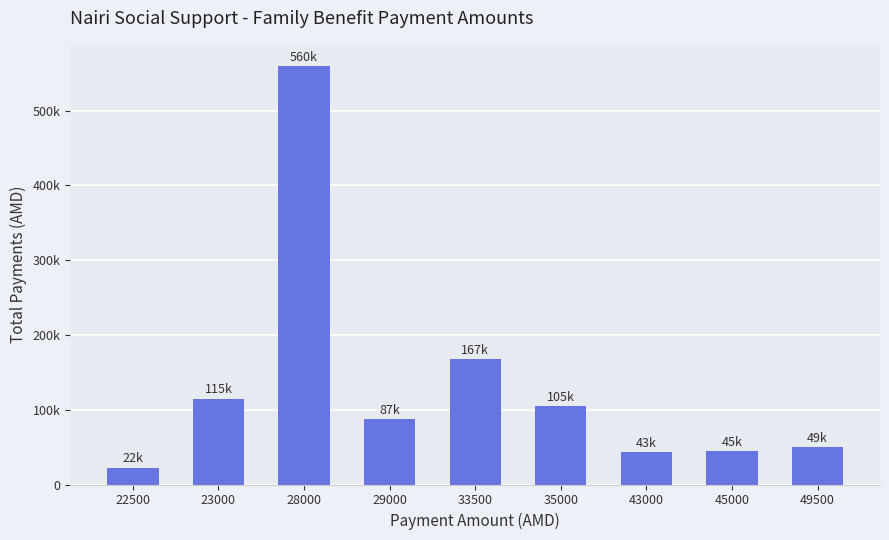

How many bars are there in total?

9